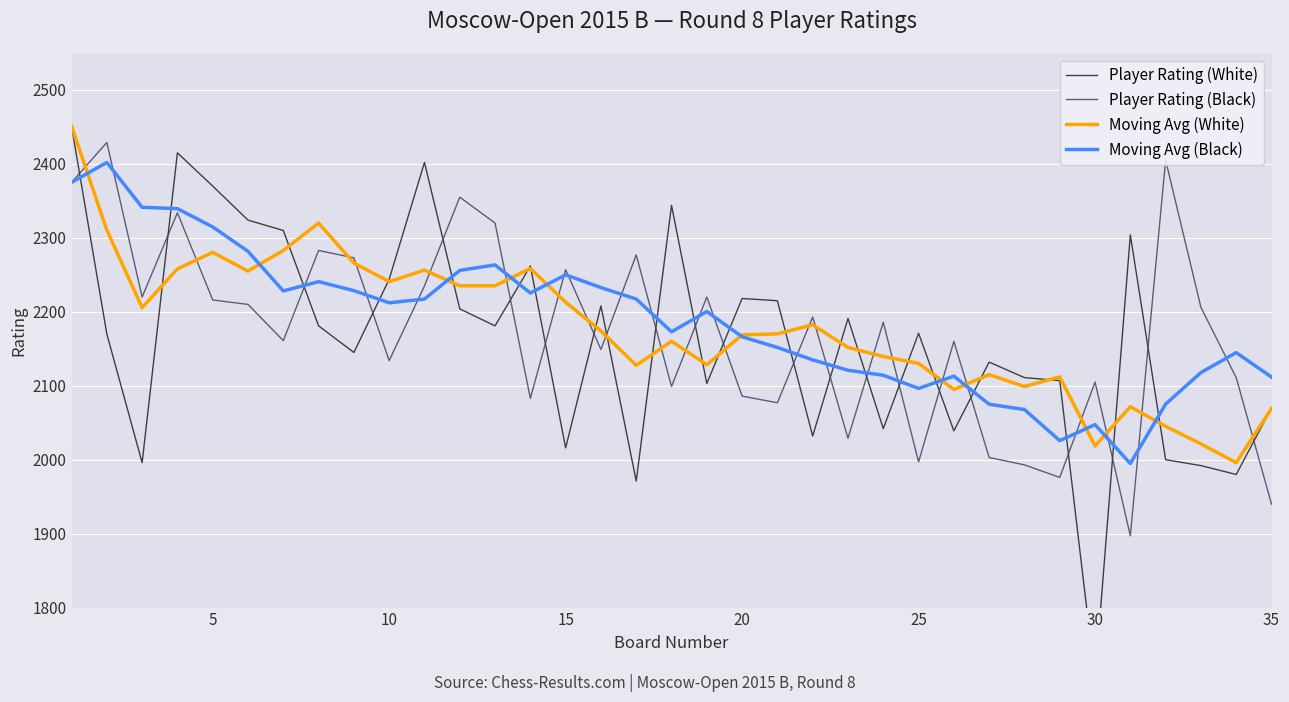

True or false: Moving Avg (White) has more than 0 interior local peaks.

True